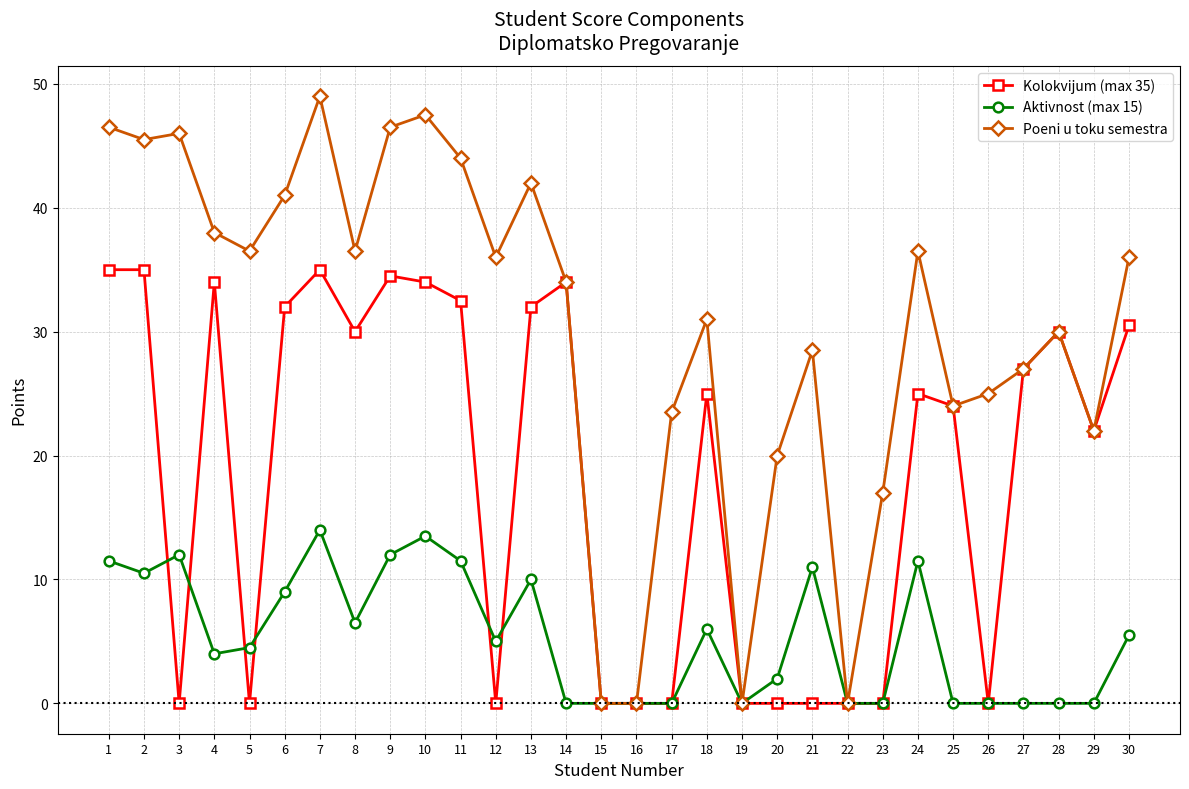

The value of Poeni u toku semestra at 11 is 16.5. True or false?

False